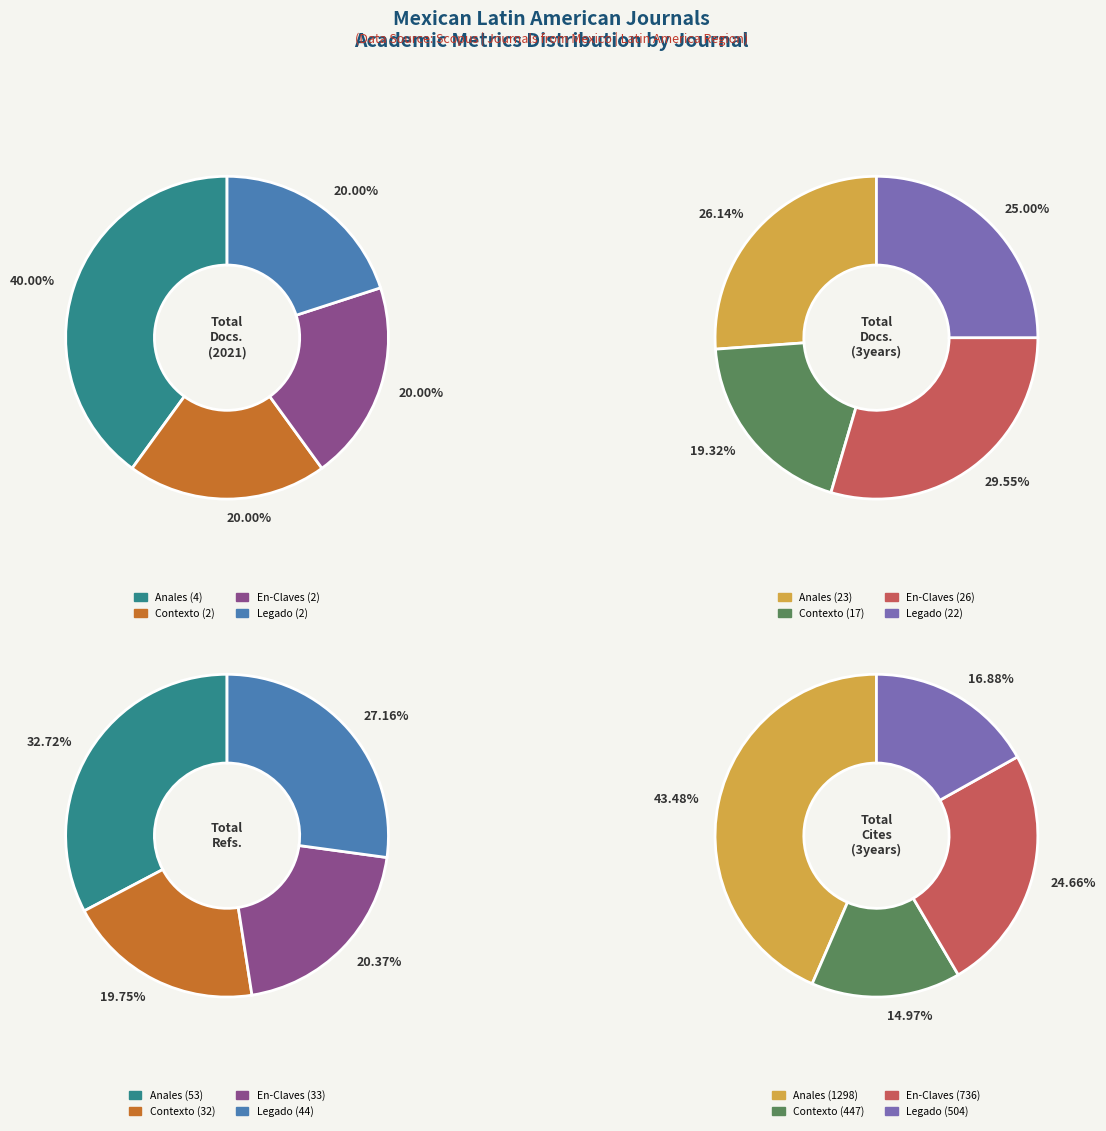

Rank the series by their maximum value, from highest to lowest.

Total Cites (3years), Total Refs., Total Docs. (3years), Total Docs. (2021)